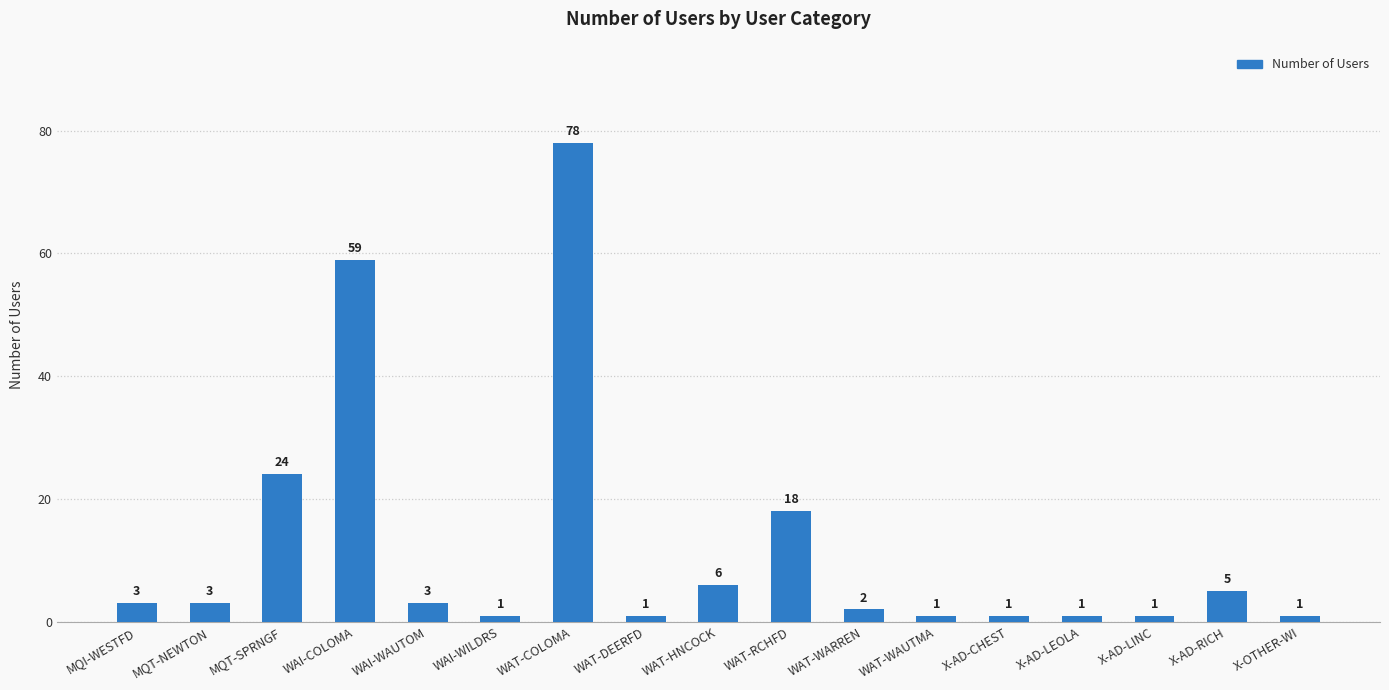

What is the ratio of the value at X-AD-RICH to the value at WAT-DEERFD?

5.0